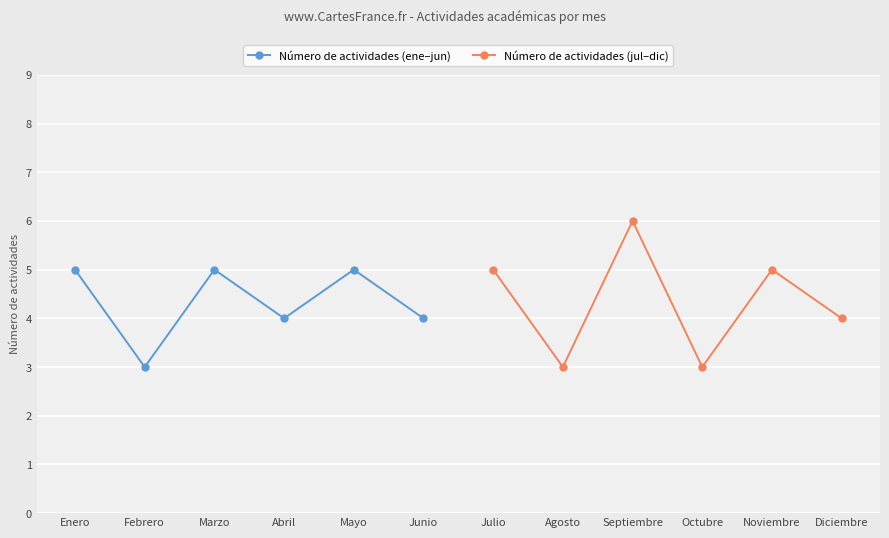

At which category does Número de actividades (jul–dic) reach its first local peak?

Septiembre